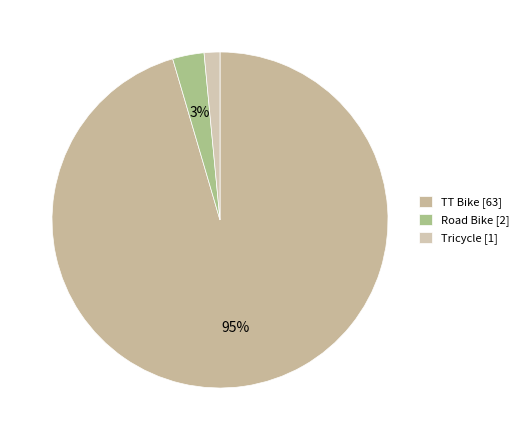

True or false: Tricycle accounts for 2% of the total.

True